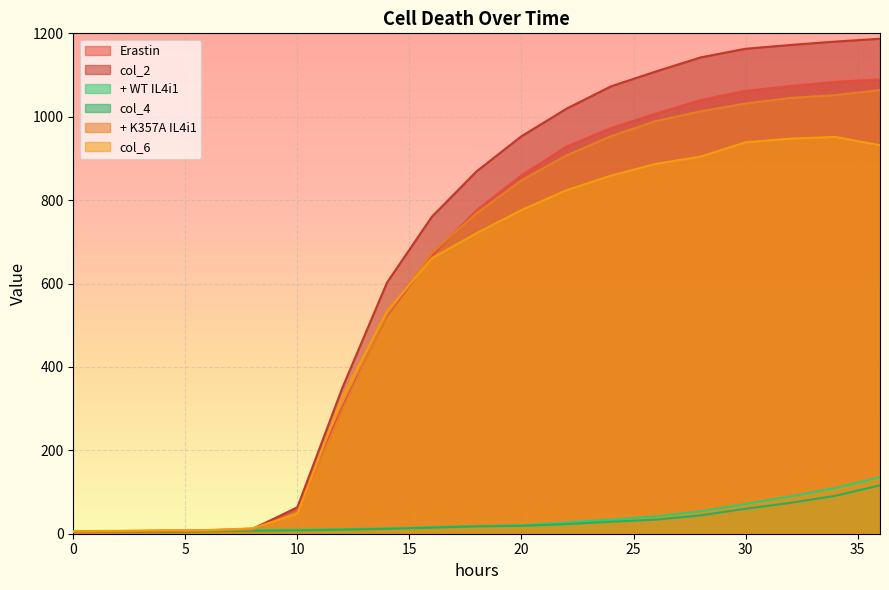

Which series has the largest total across all categories?

col_2